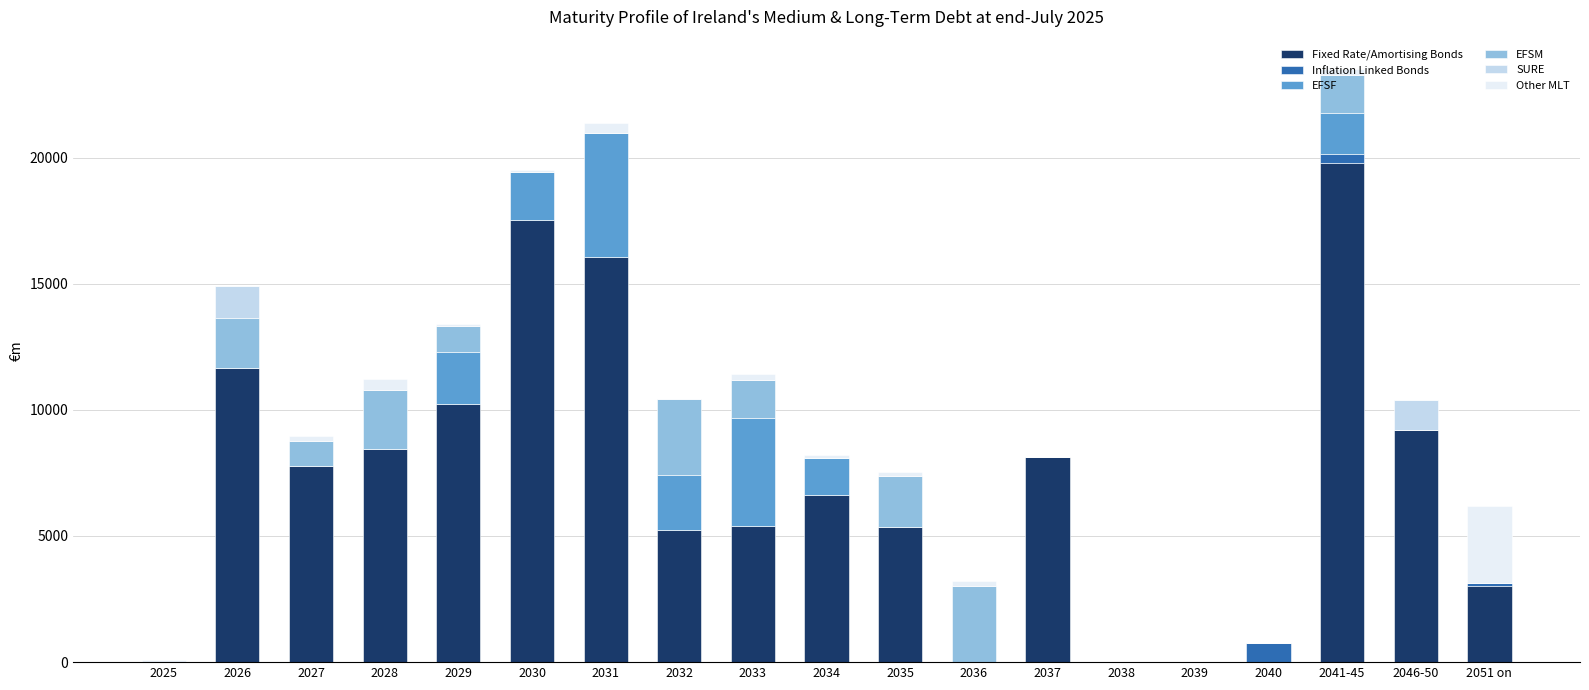

What is the sum of all Fixed Rate/Amortising Bonds values?

134422.3